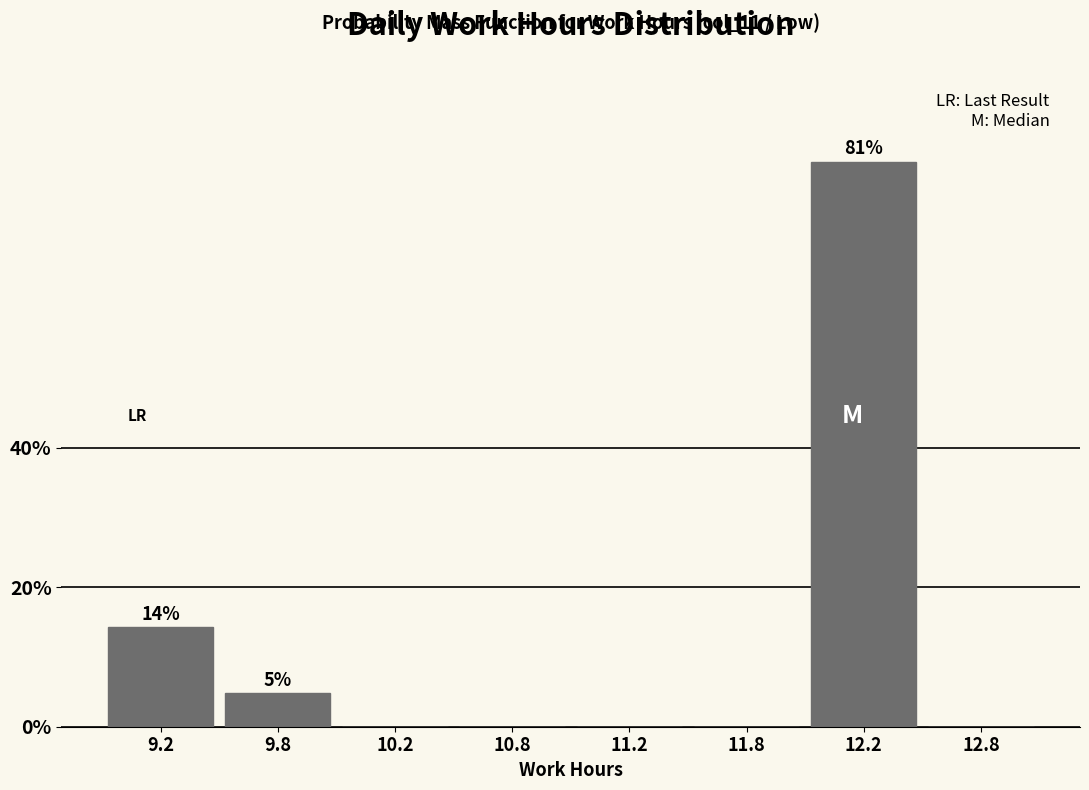

Reading right to left, transcribe all the data shown in this chart.

12.8=0.0	12.2=81.0	11.8=0.0	11.2=0.0	10.8=0.0	10.2=0.0	9.8=4.8	9.2=14.3